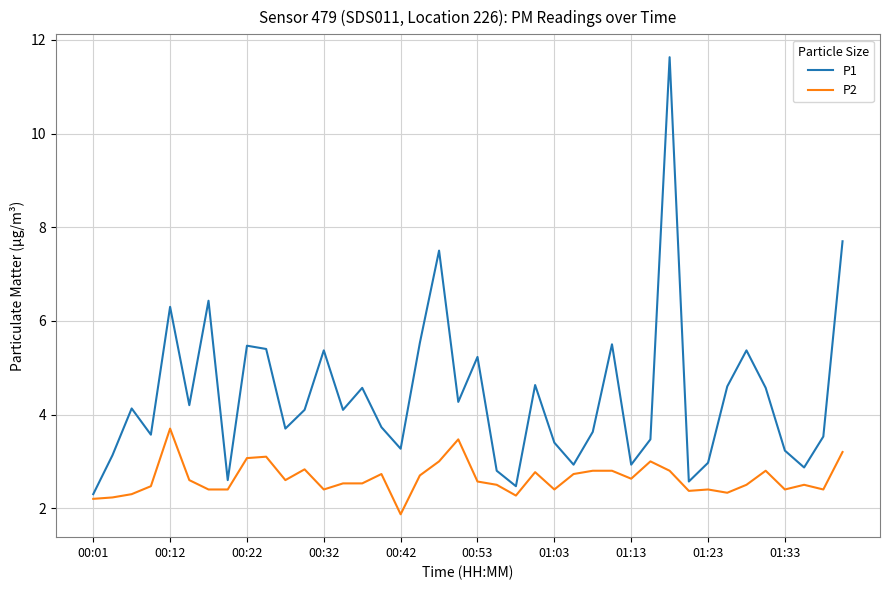

Rank the series by their maximum value, from highest to lowest.

P1, P2